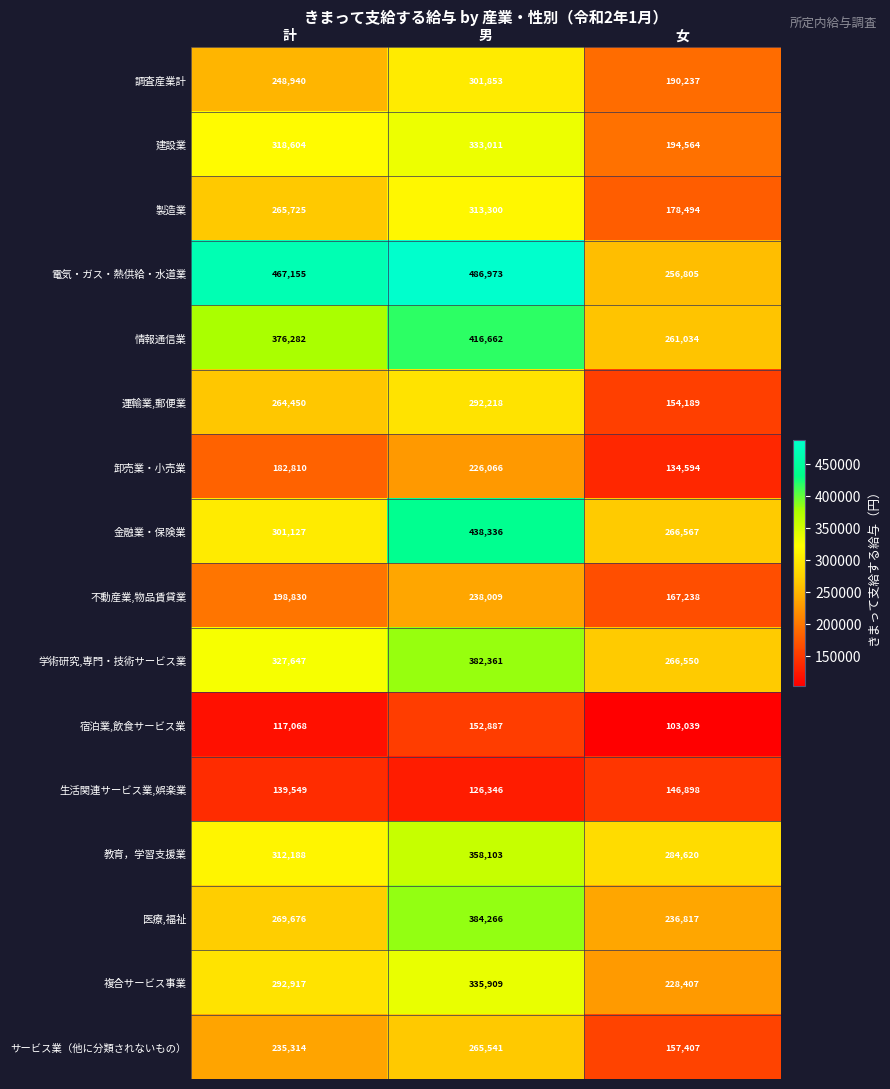

What is the difference between the highest and lowest values at 男?

360627